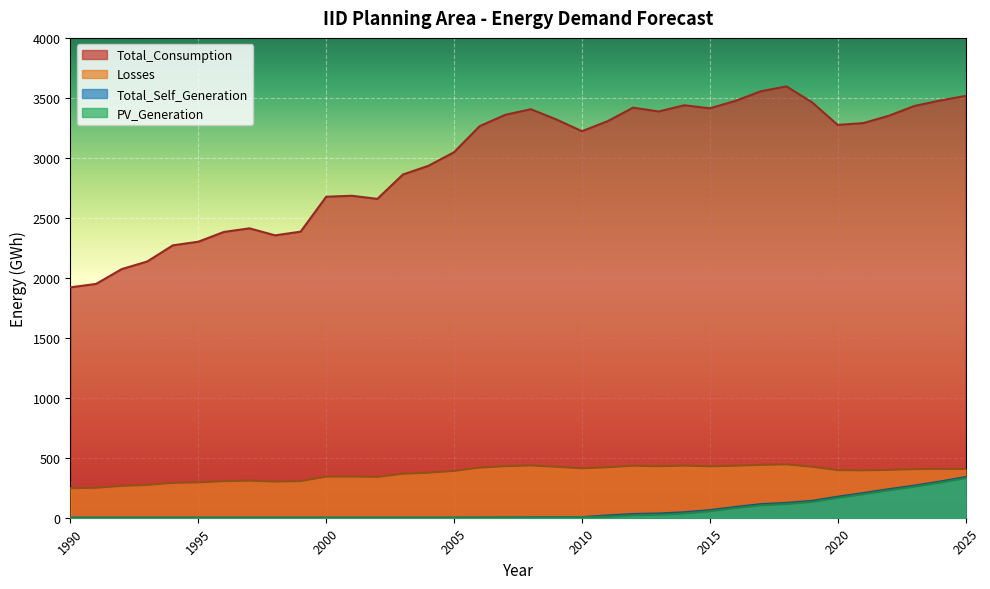

What is the lowest value of the Losses series?

245.8